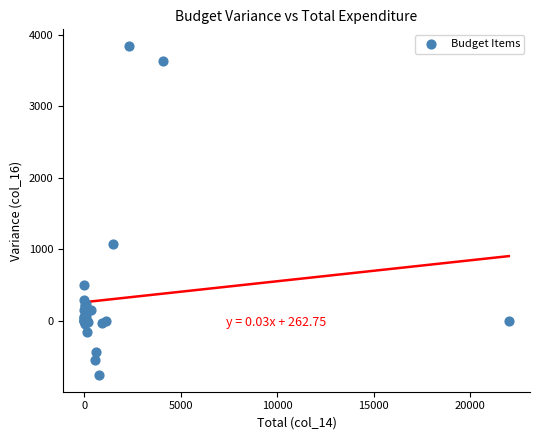

What Y value in the scatter plot is closest to 1543?

1073.4